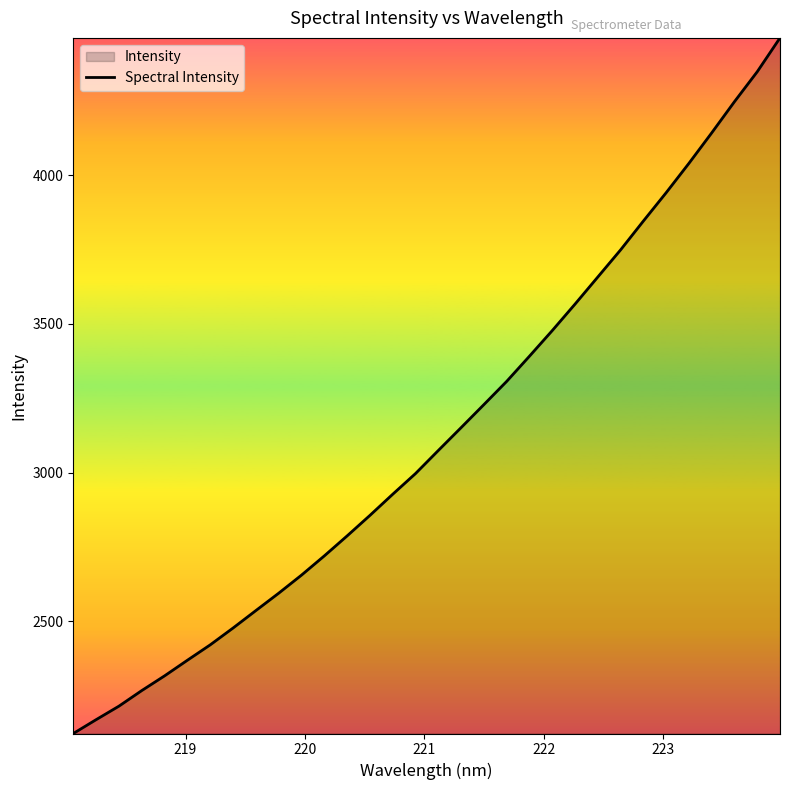

How many lines are shown in the chart?

1